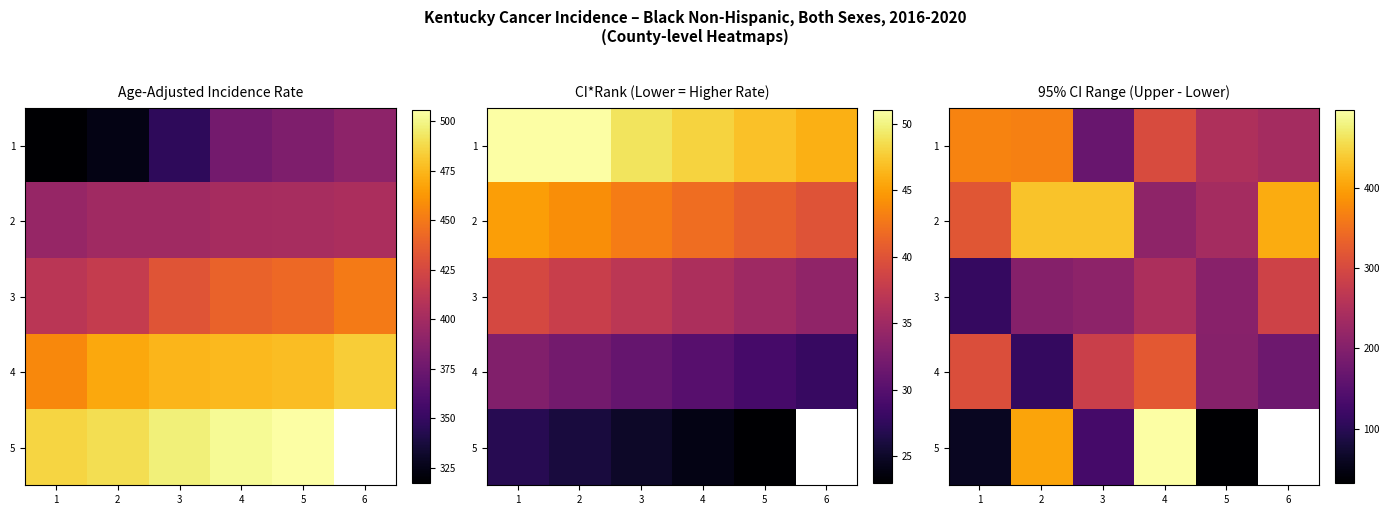

List the series in order of their overall mean, lowest first.

3, 4, 1, 2, 5